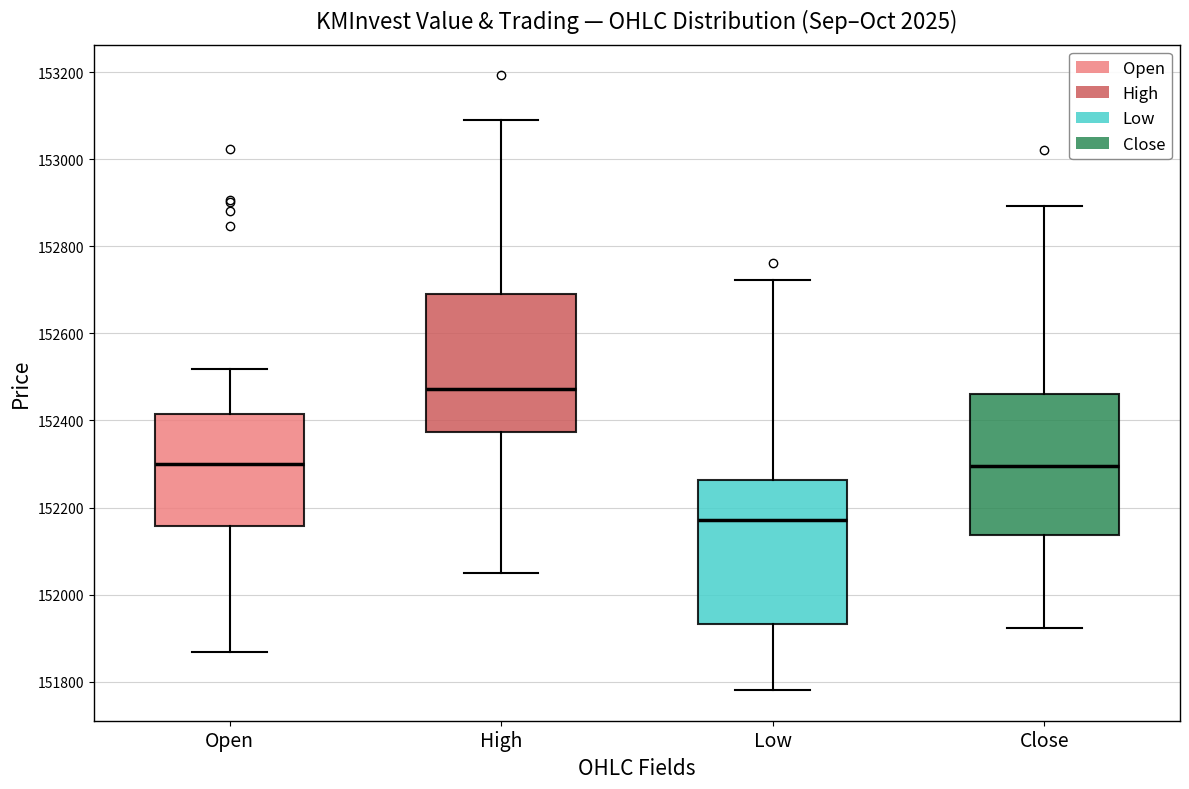

Where does the lower whisker of the box for Close end on the y-axis? The values are not printed on the chart, so give them approximately, as read against the axis.

151920